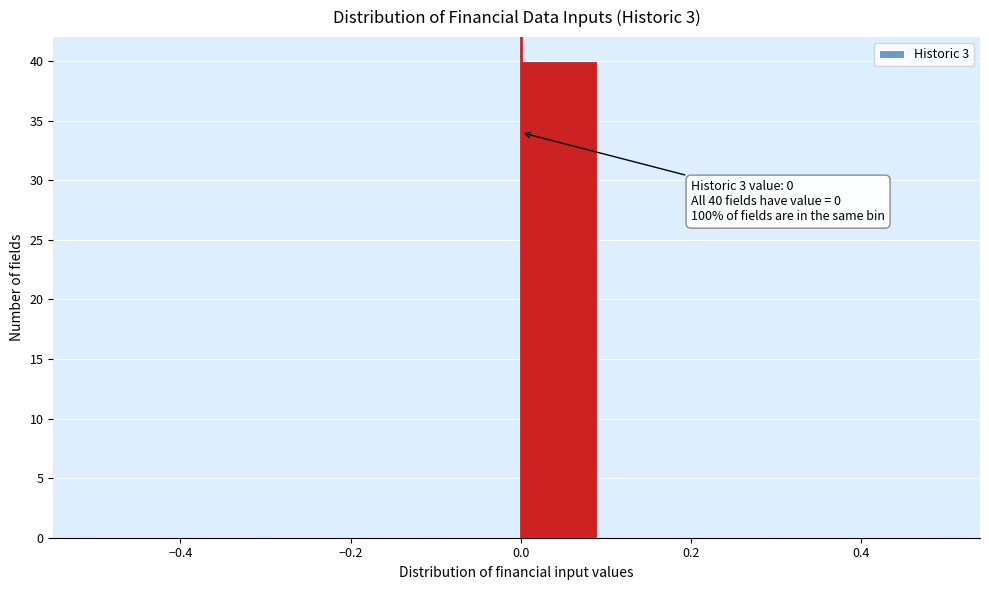

Which range on the x-axis has the tallest bar?

0.0 to 0.1